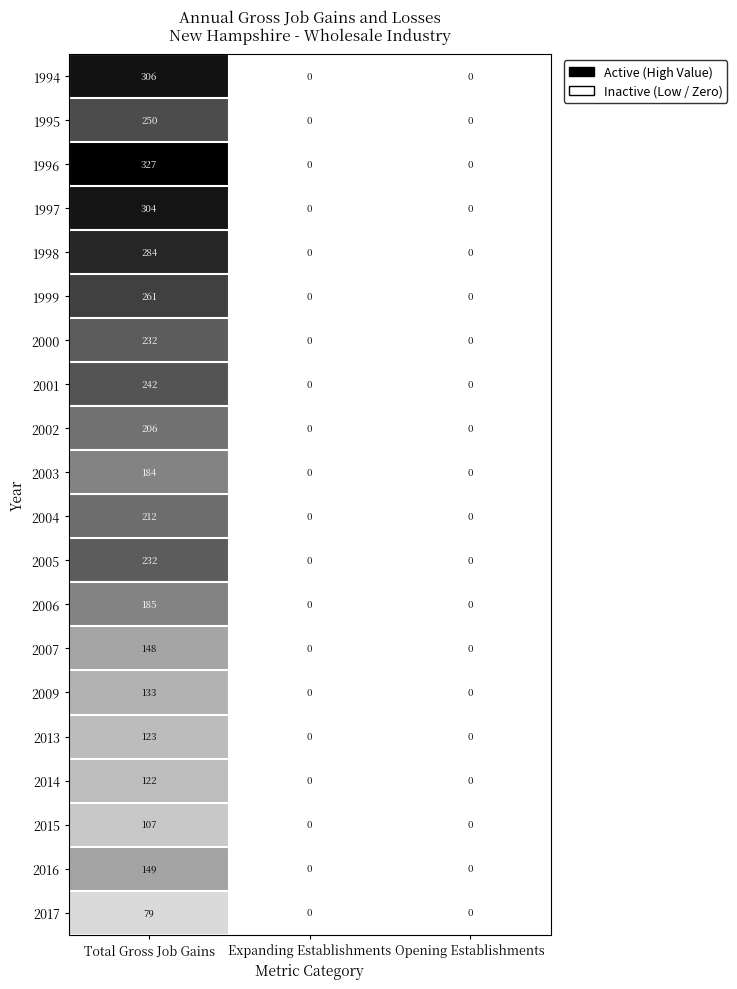

True or false: 2017 has a value of 107 at Total Gross Job Gains.

False